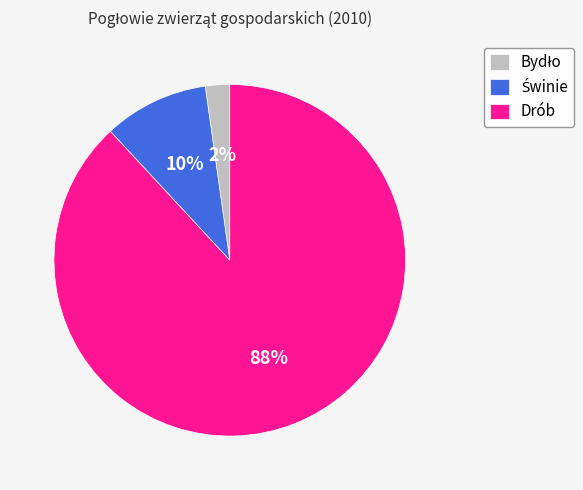

What is the largest slice in the pie chart?

Drób